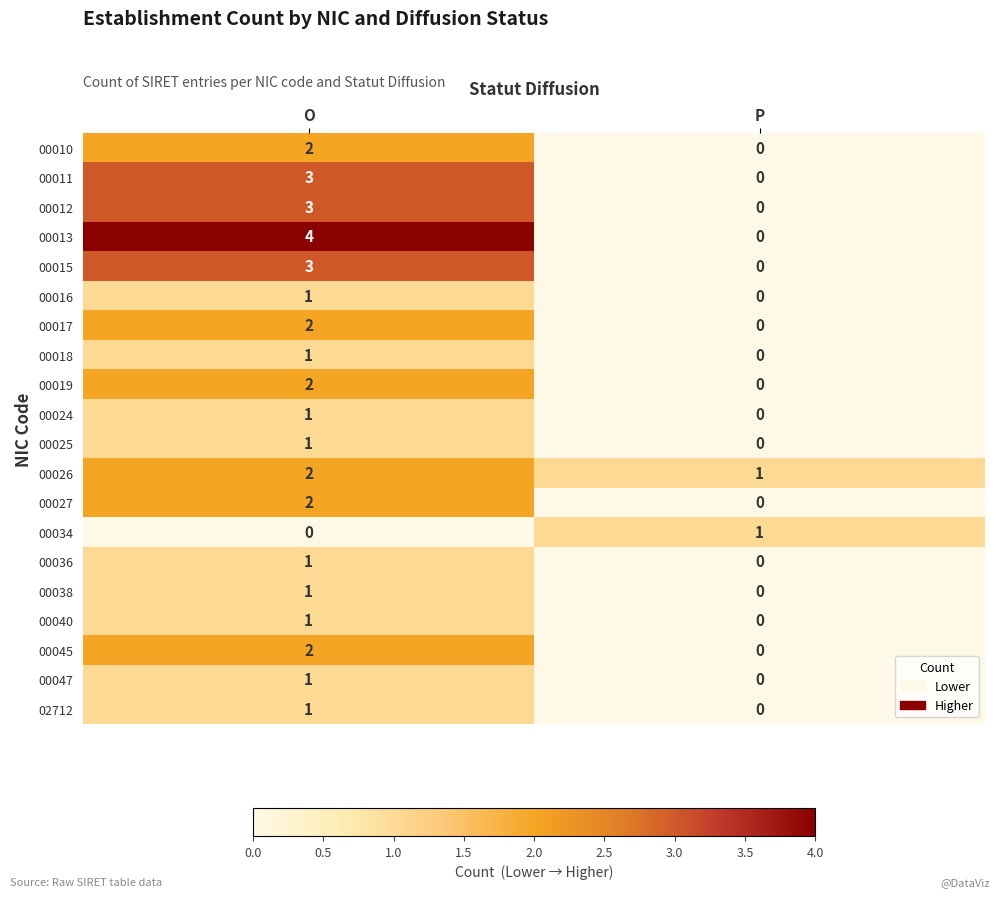

How many categories are shown in the chart?

2